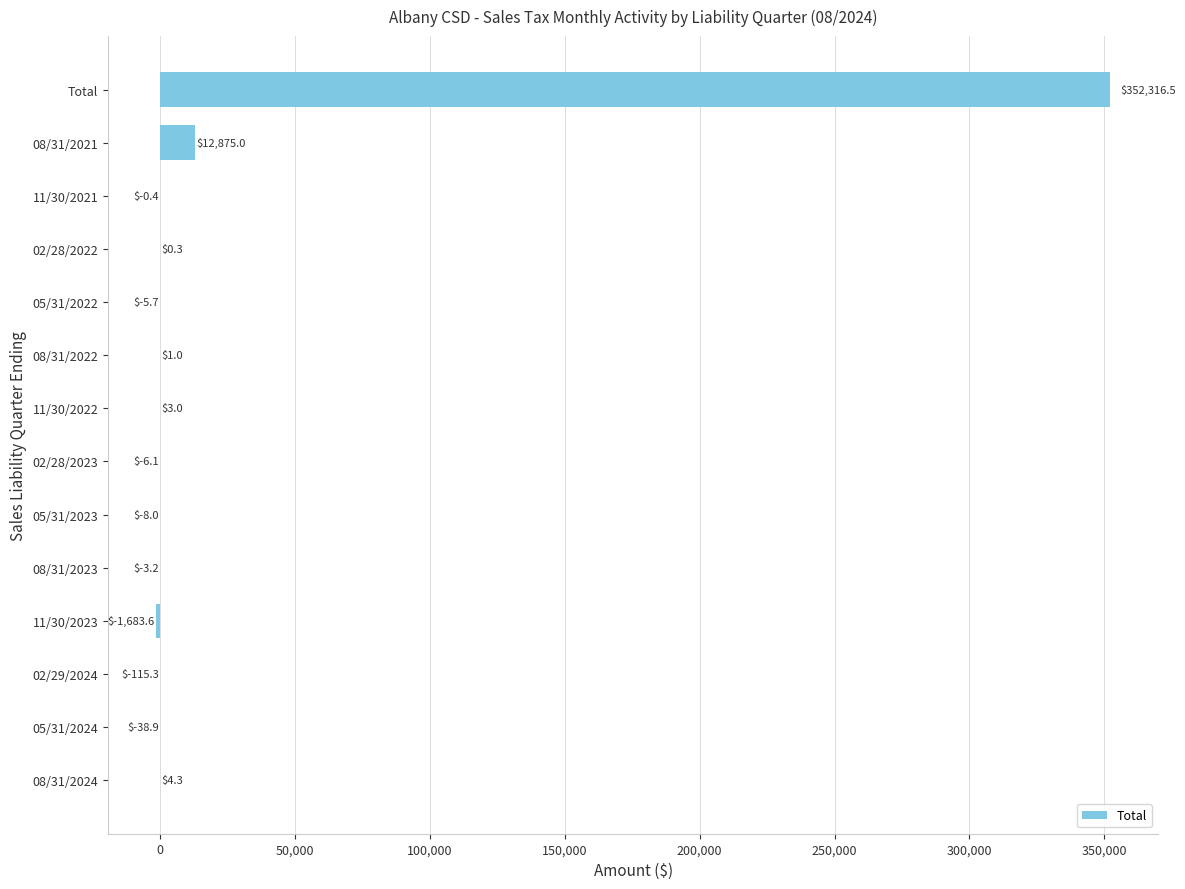

The value at 02/28/2023 is -6.1. True or false?

True